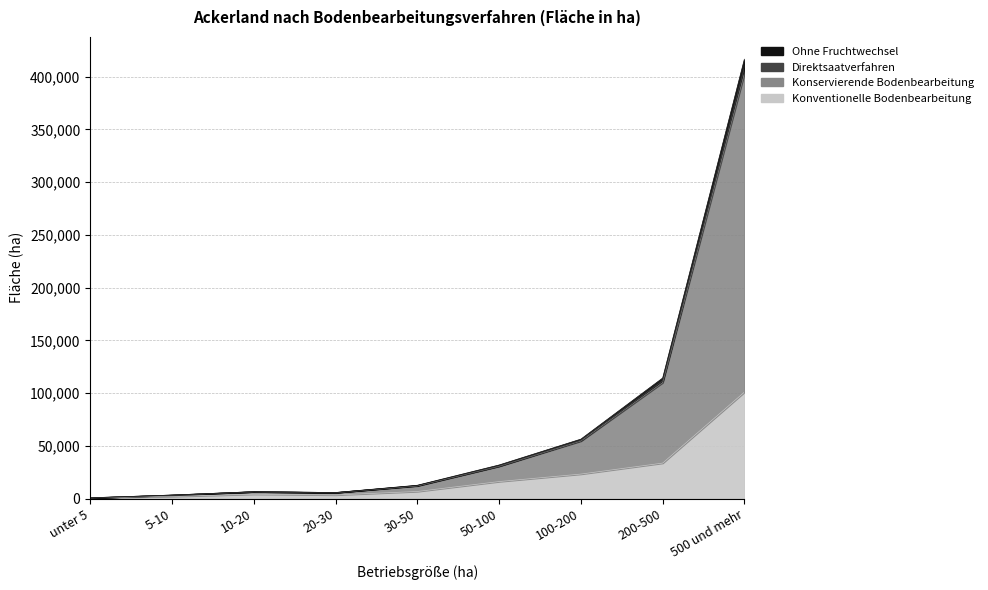

Which category has the lowest value across all series?

unter 5